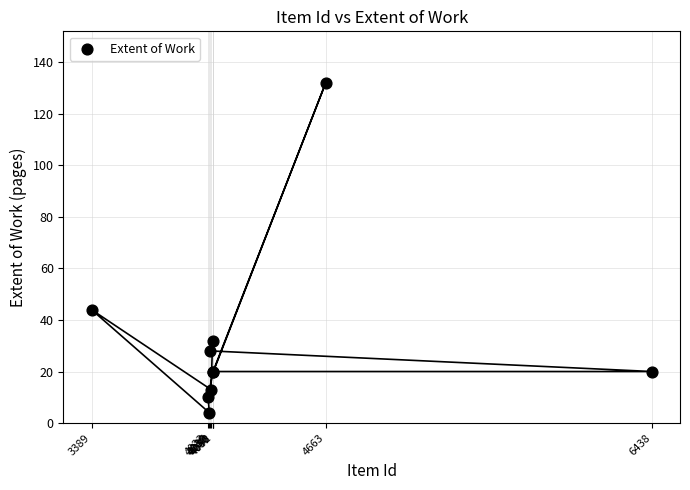

What Y value in the scatter plot is closest to 68?

44